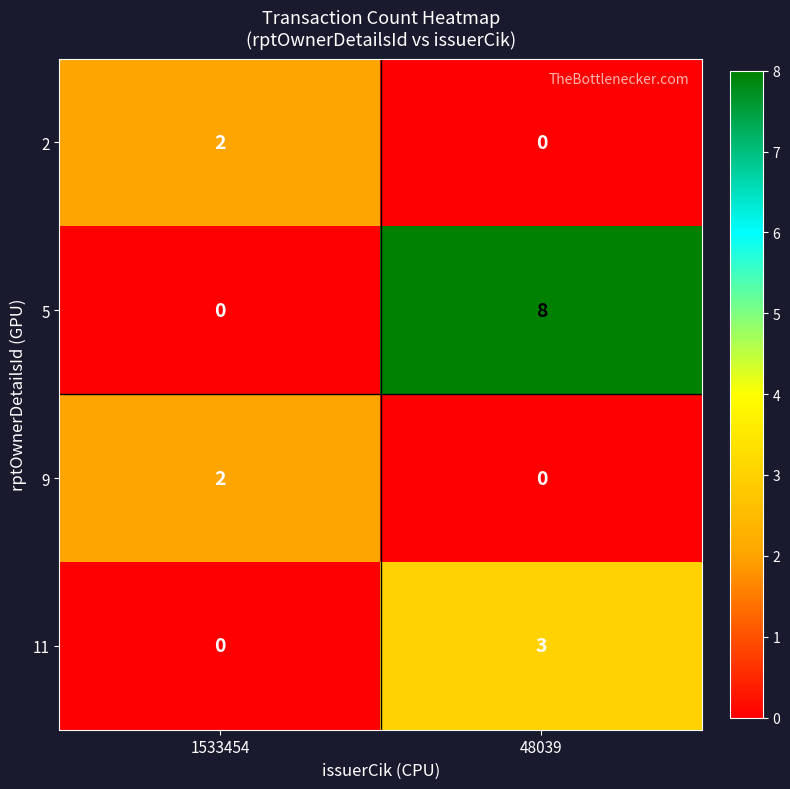

How many categories are shown in the chart?

2